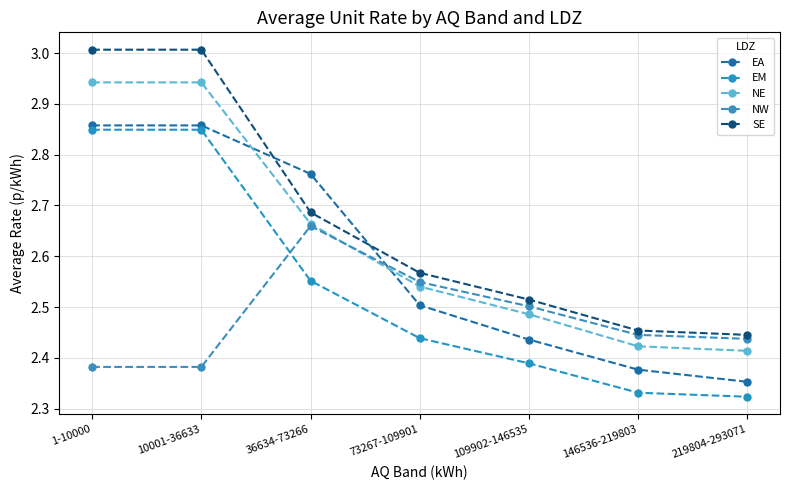

What is the difference between the EA values at 1-10000 and 73267-109901?

0.4